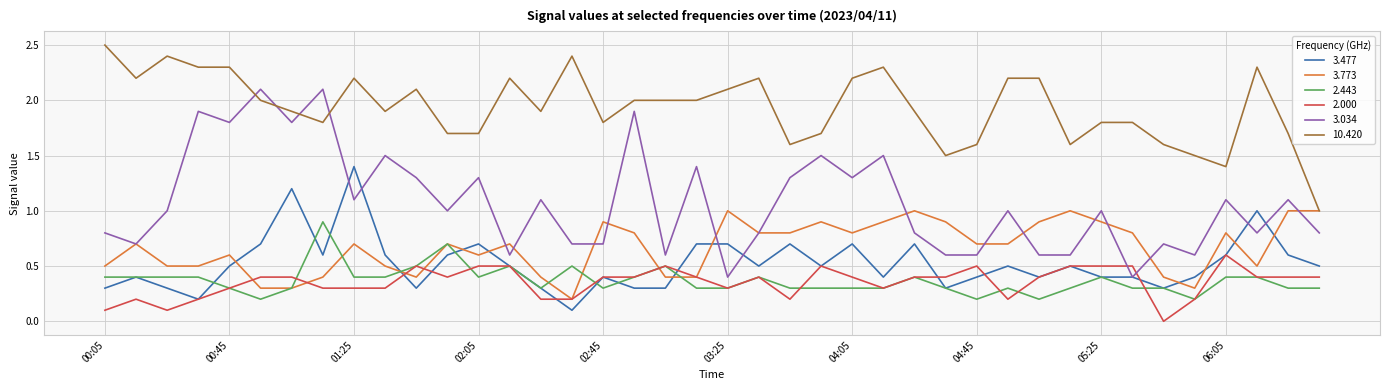

What is the greatest value displayed?

2.5